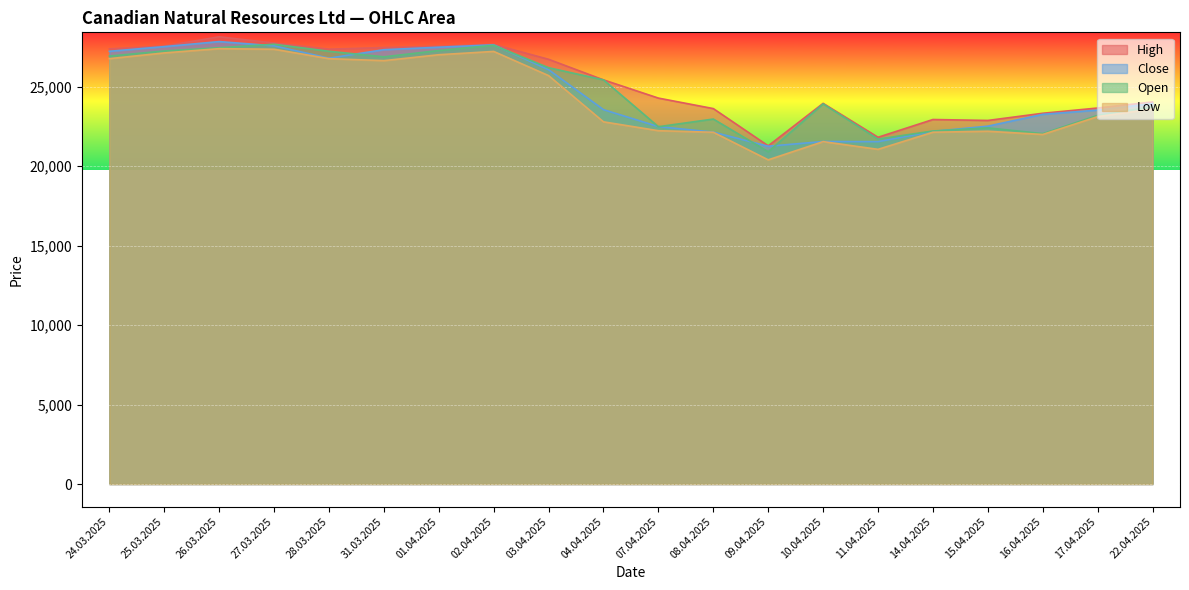

True or false: High and Open cross at least once.

False